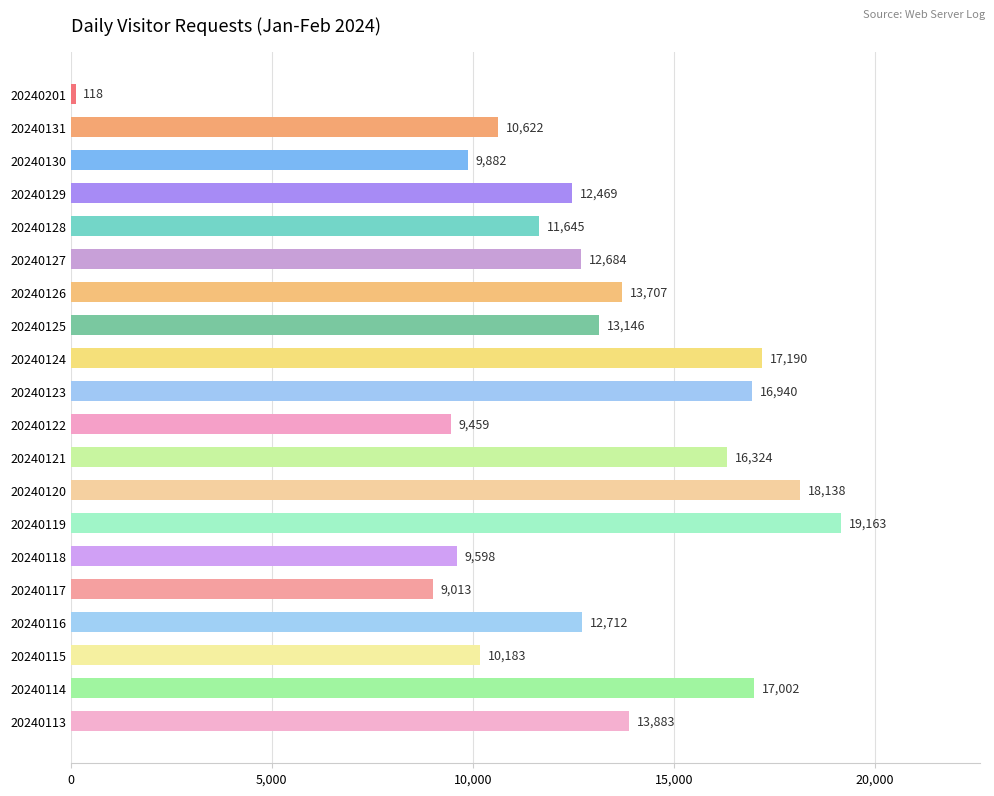

Reading top to bottom, transcribe all the data shown in this chart.

118	10622	9882	12469	11645	12684	13707	13146	17190	16940	9459	16324	18138	19163	9598	9013	12712	10183	17002	13883